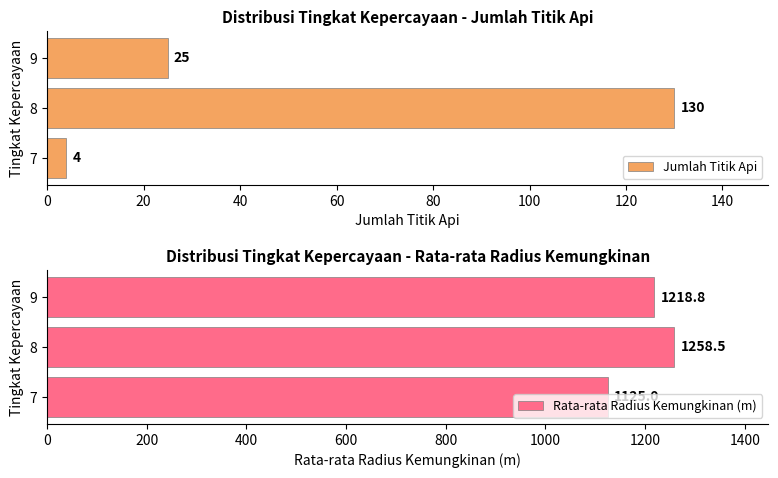

How many Jumlah Titik Api values are between 4 and 130?

3